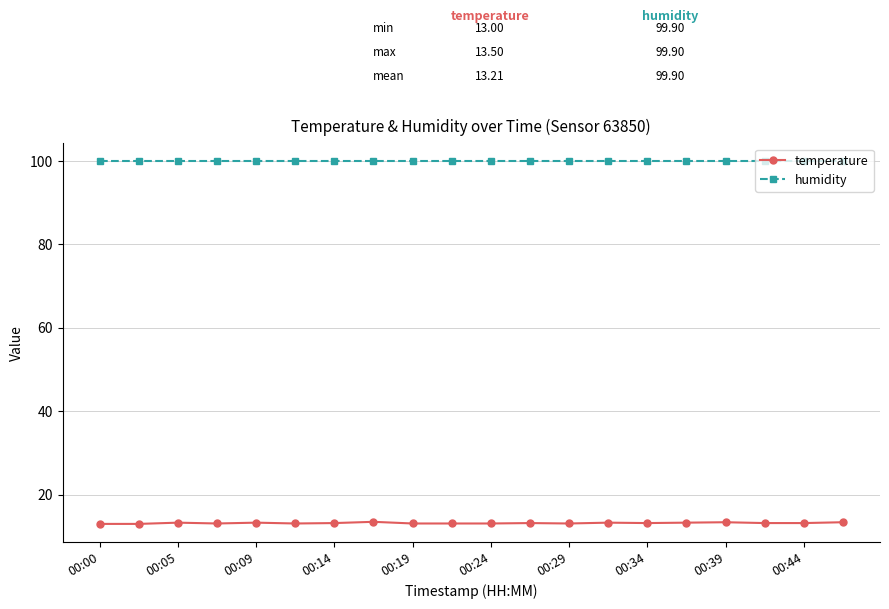

True or false: temperature has more than 0 interior local peaks.

True